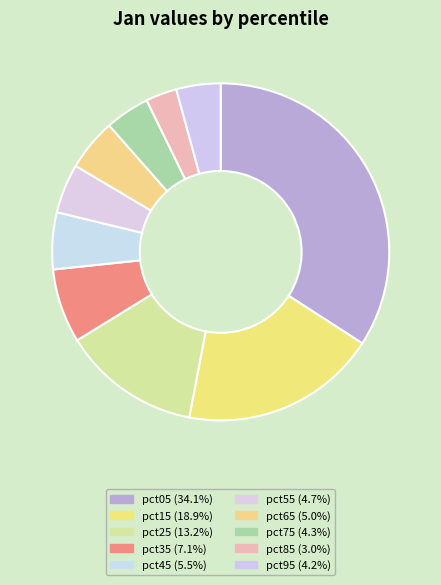

How many segments does this pie chart have?

10